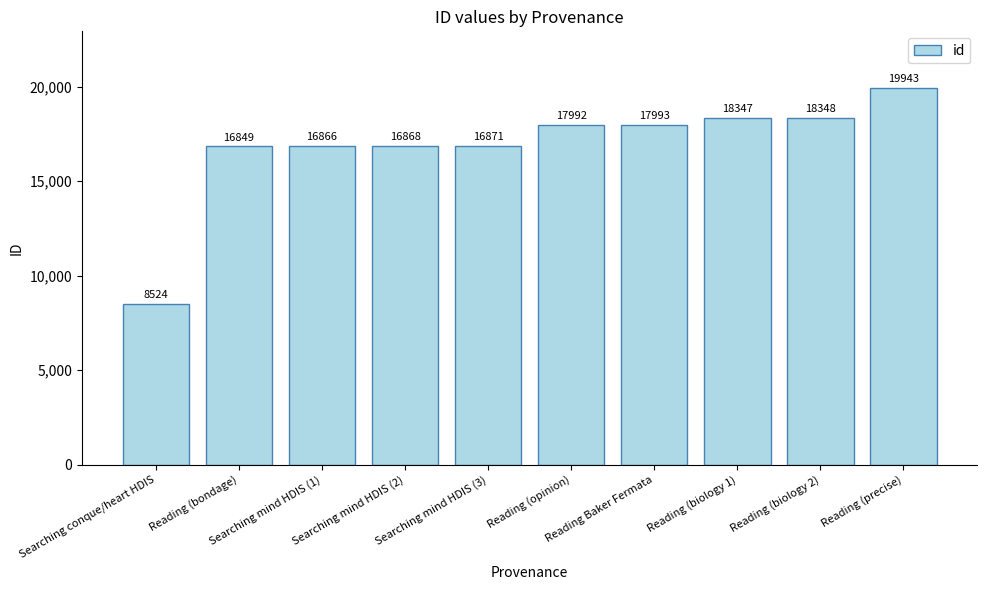

True or false: the data shows 26866 at Reading (opinion).

False